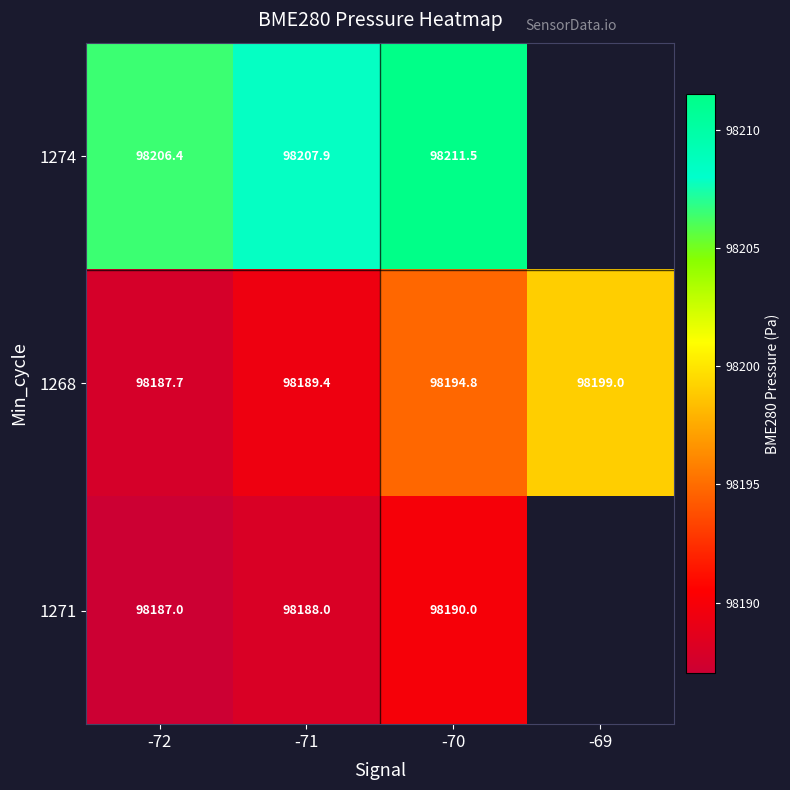

Is the value of 1274 at -70 greater than the value of 1271 at -70?

Yes